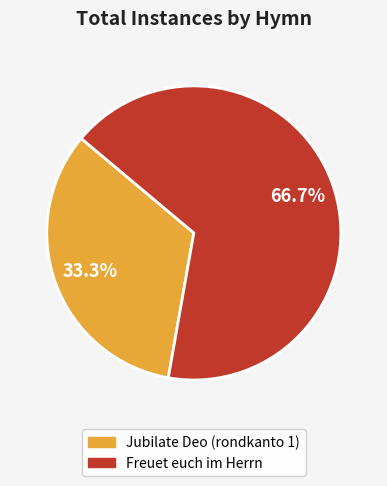

True or false: Freuet euch im Herrn accounts for 67% of the total.

True